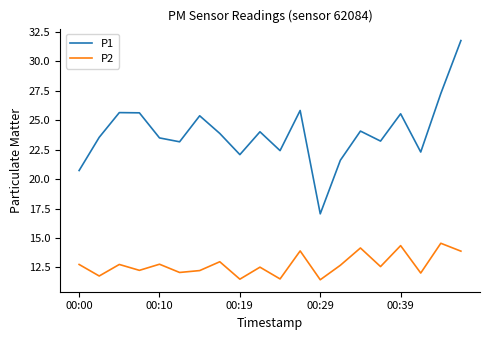

Rank the series by their average value, from lowest to highest.

P2, P1